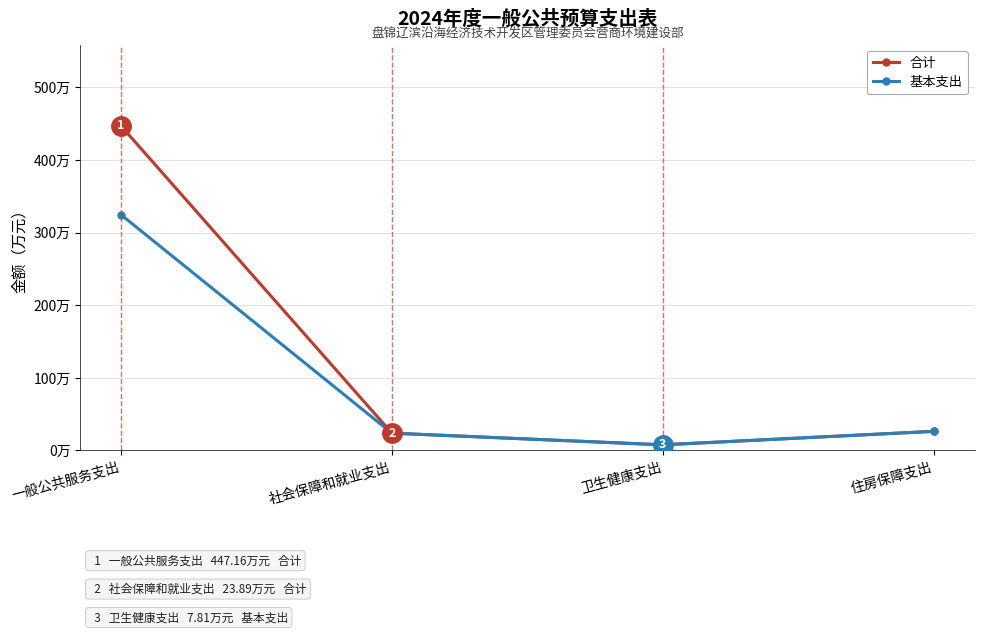

At which category is the sum across all series the highest?

一般公共服务支出